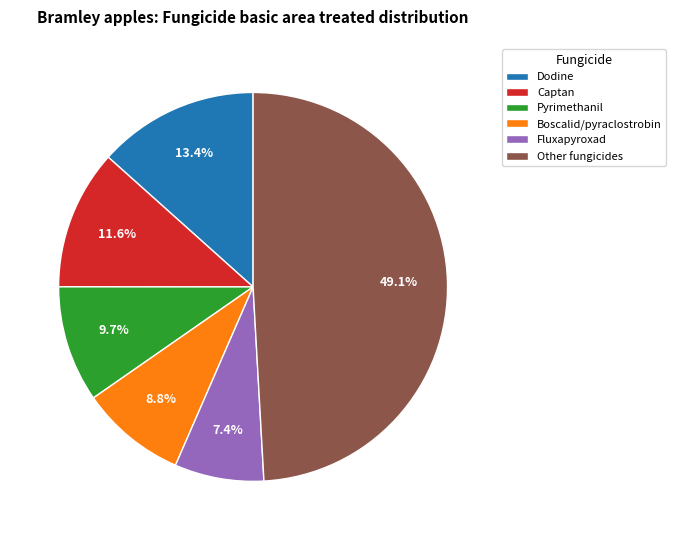

What is the ratio of the value at Other fungicides to the value at Captan?

4.2